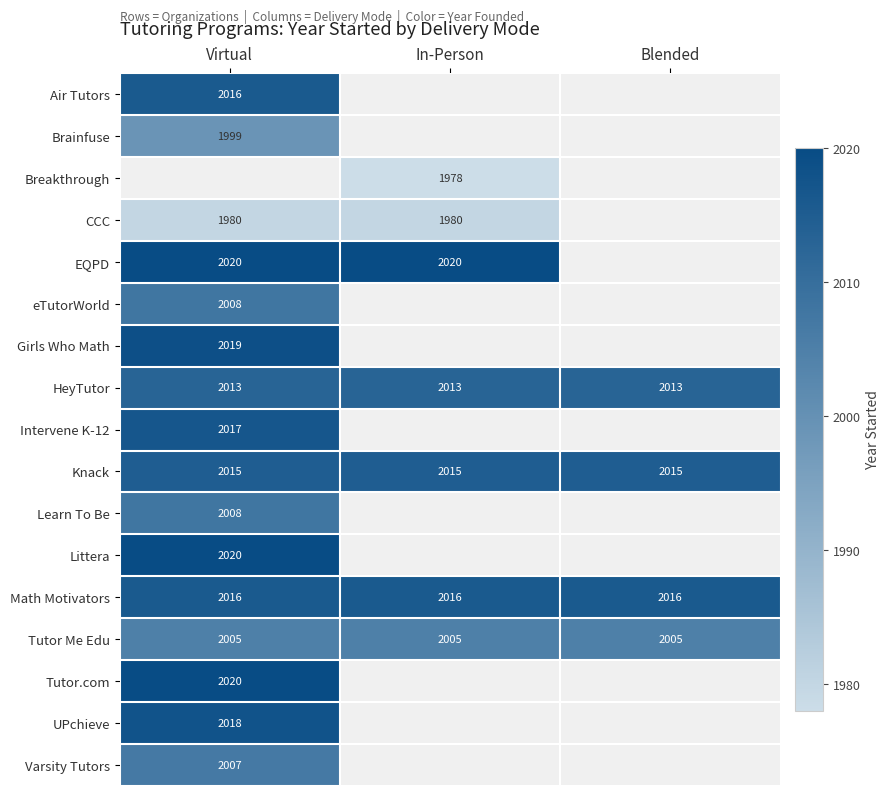

What is the average value of the Knack series?

2015